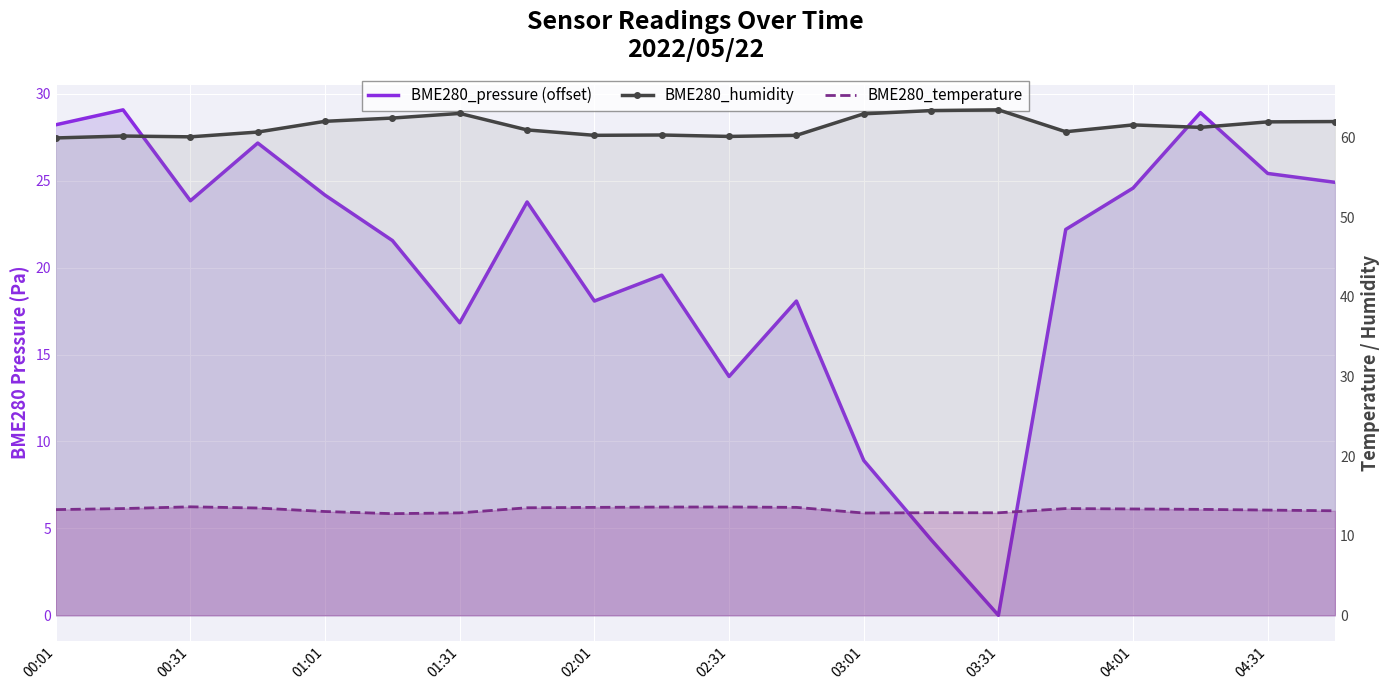

What is the value of the BME280_temperature point at the 5th from the left?

13.0